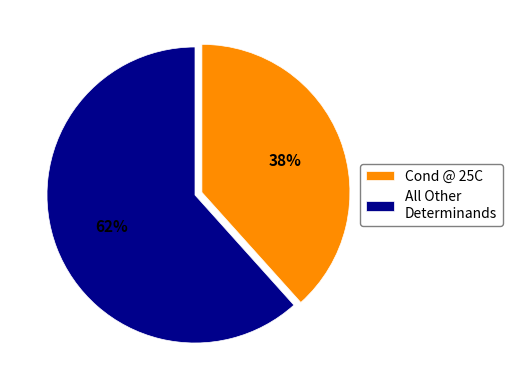

Is it true that Cond @ 25C is 38% of the pie?

True